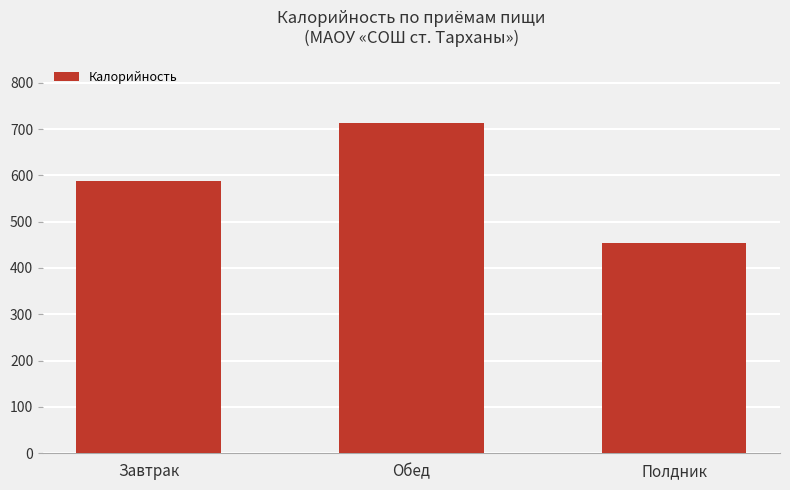

At which category does the chart reach its minimum across all series?

Полдник